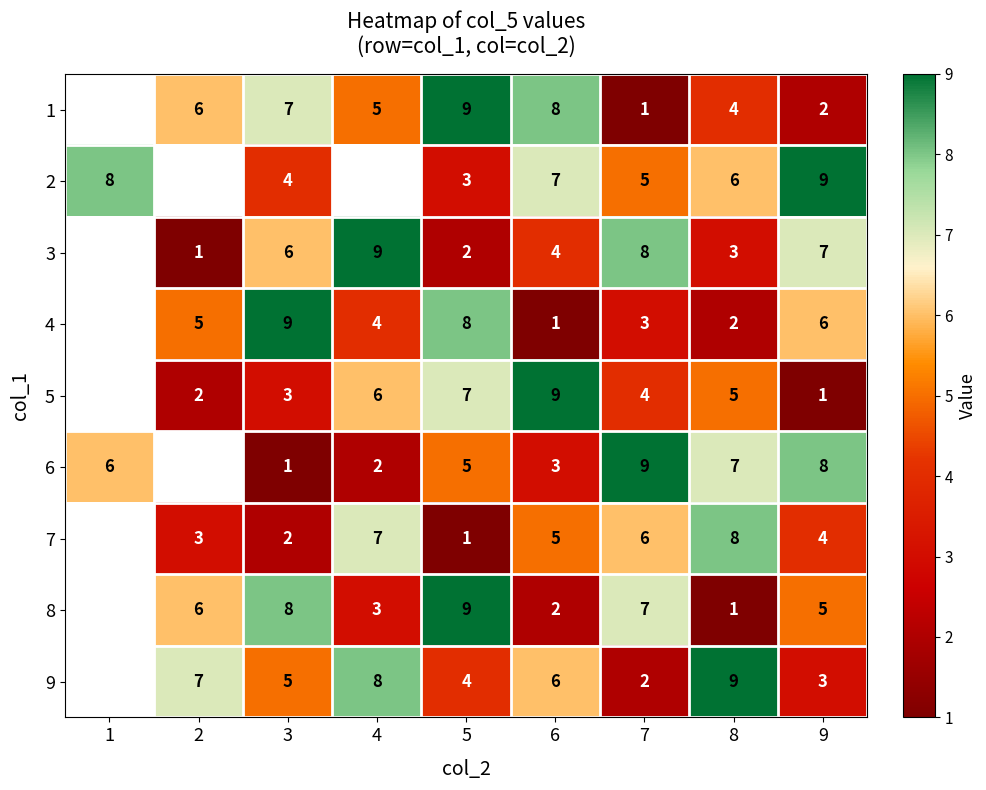

What is the difference between the highest and lowest values at 6?

8